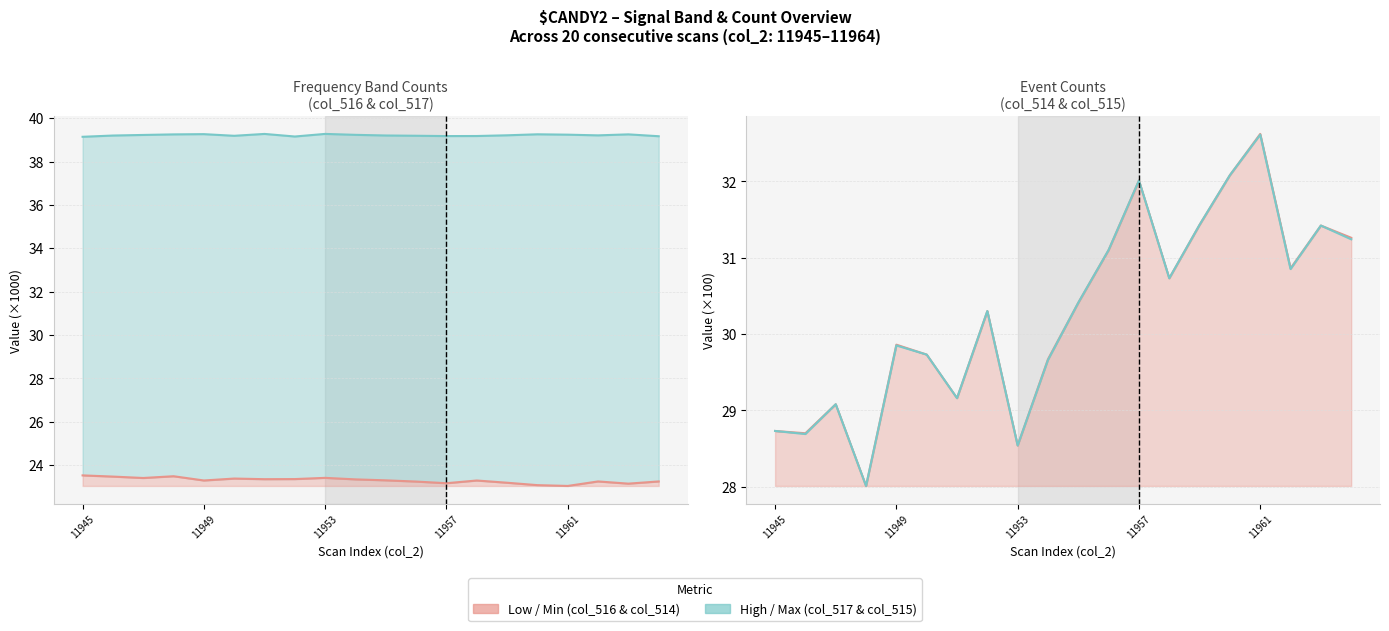

How many interior local peaks does the col_517 line series have?

5